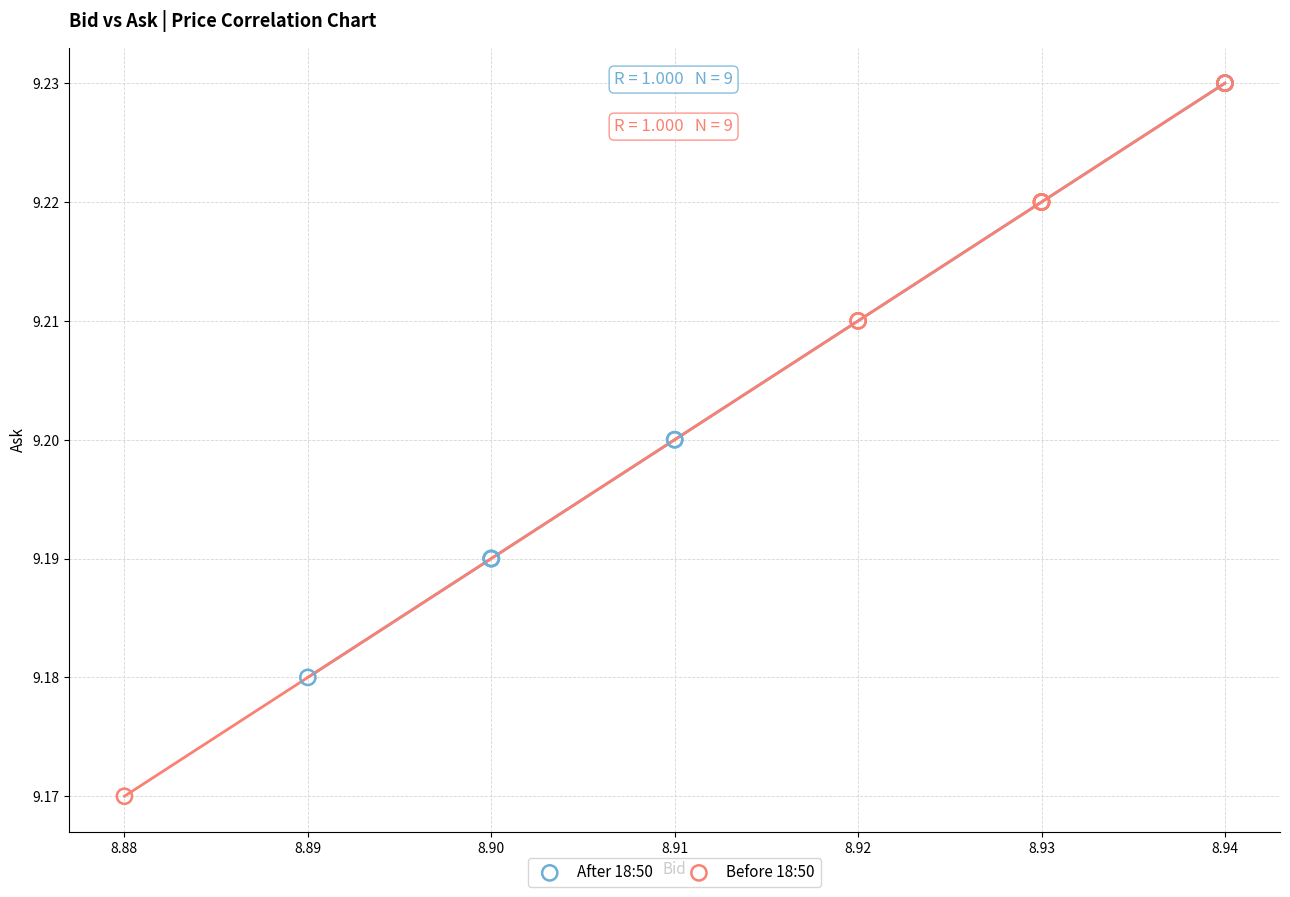

What are all the series names shown in the legend?

After 18:50, Before 18:50